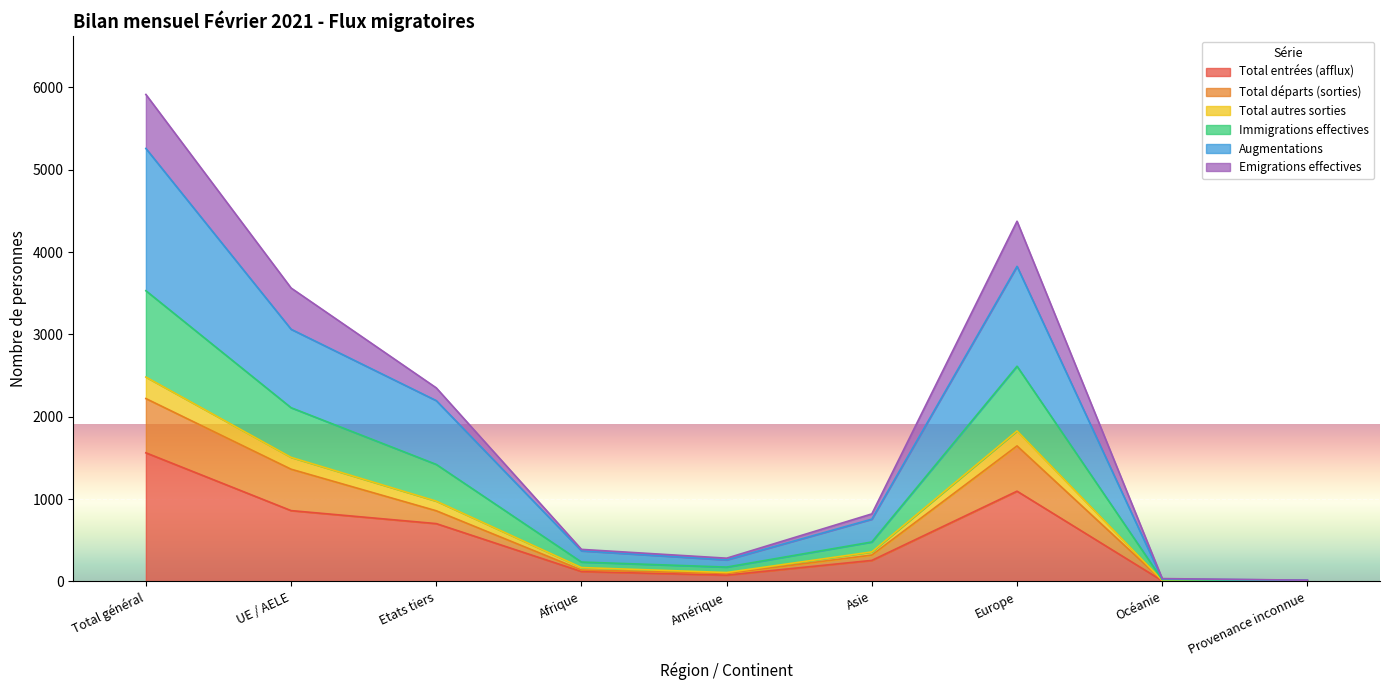

Which category has the highest value in the Total entrées (afflux) series?

Total général